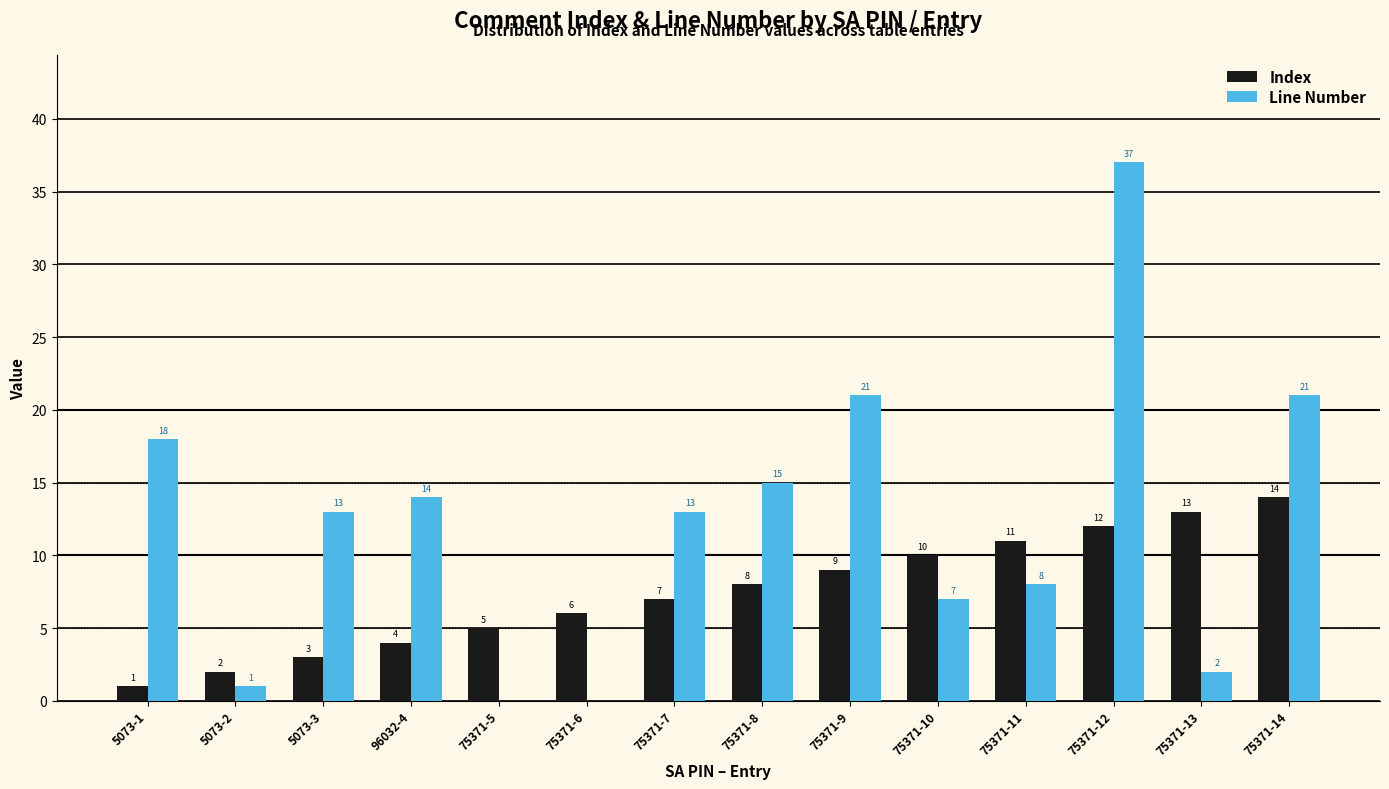

What is the sum of all Index values?

105